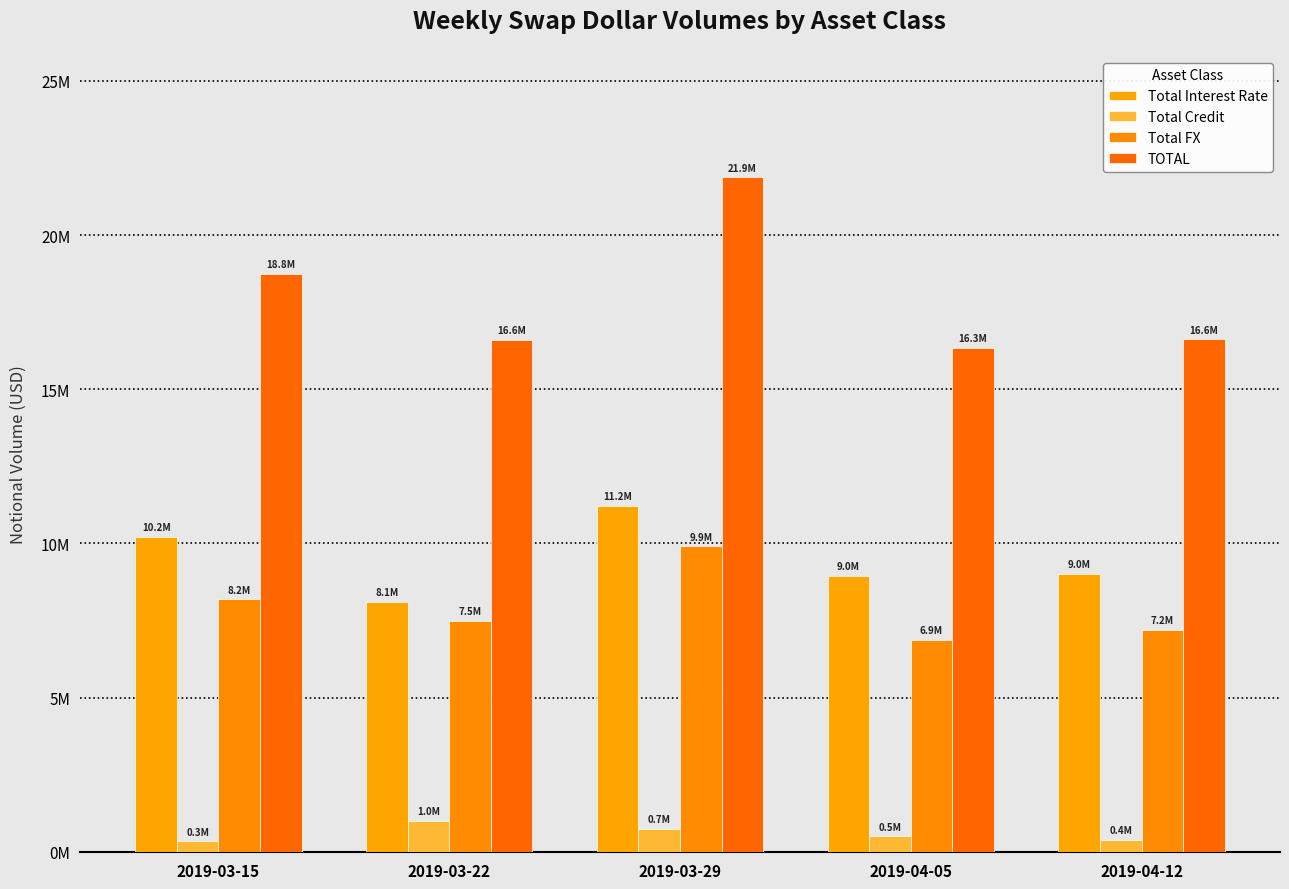

How many categories are shown in the chart?

5